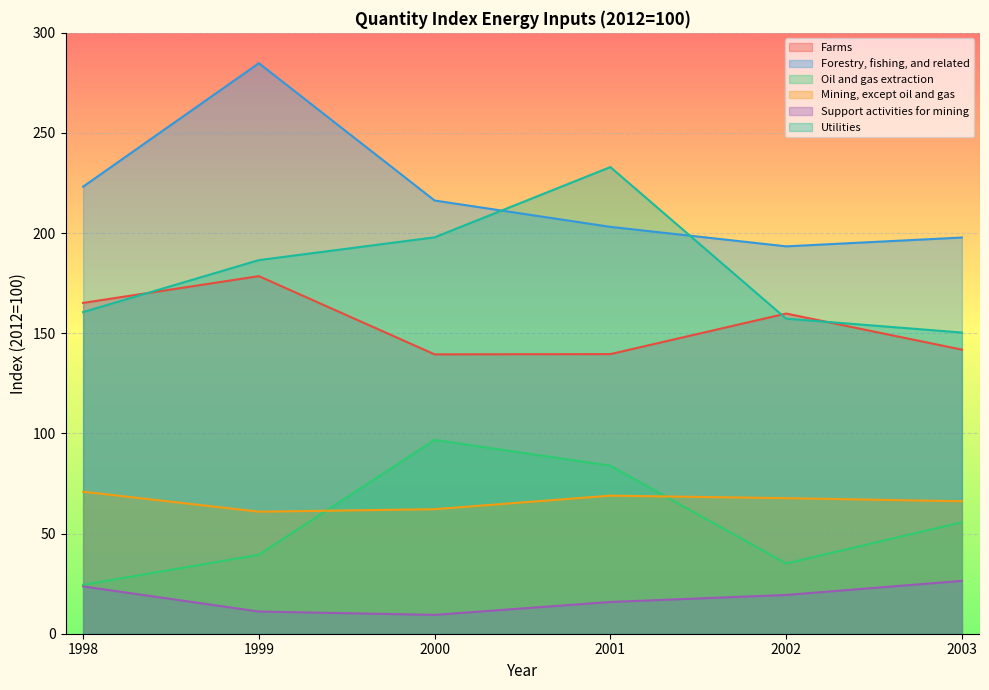

True or false: Farms and Oil and gas extraction intersect in this chart.

False